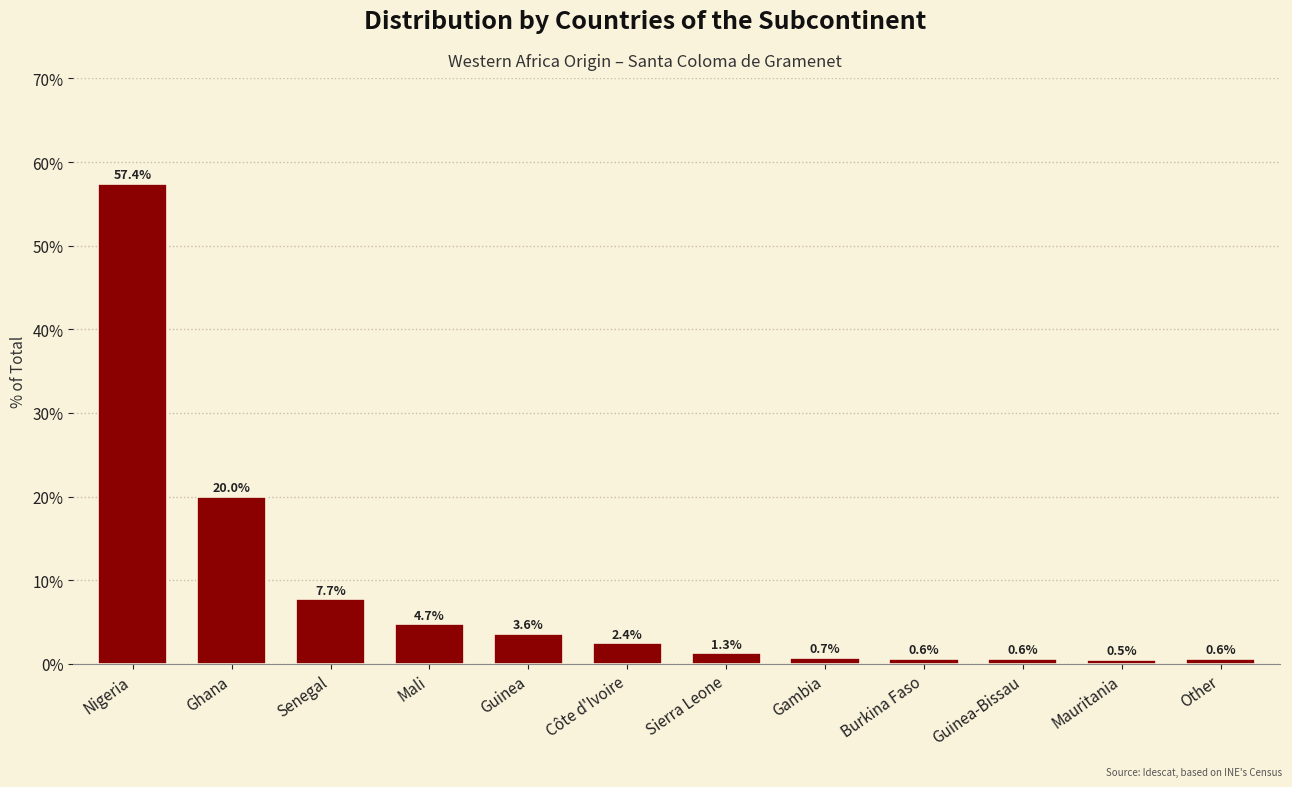

Reading left to right, extract all data points from this chart.

Nigeria=57.4	Ghana=20.0	Senegal=7.7	Mali=4.7	Guinea=3.6	Côte d'Ivoire=2.4	Sierra Leone=1.3	Gambia=0.7	Burkina Faso=0.6	Guinea-Bissau=0.6	Mauritania=0.5	Other=0.6